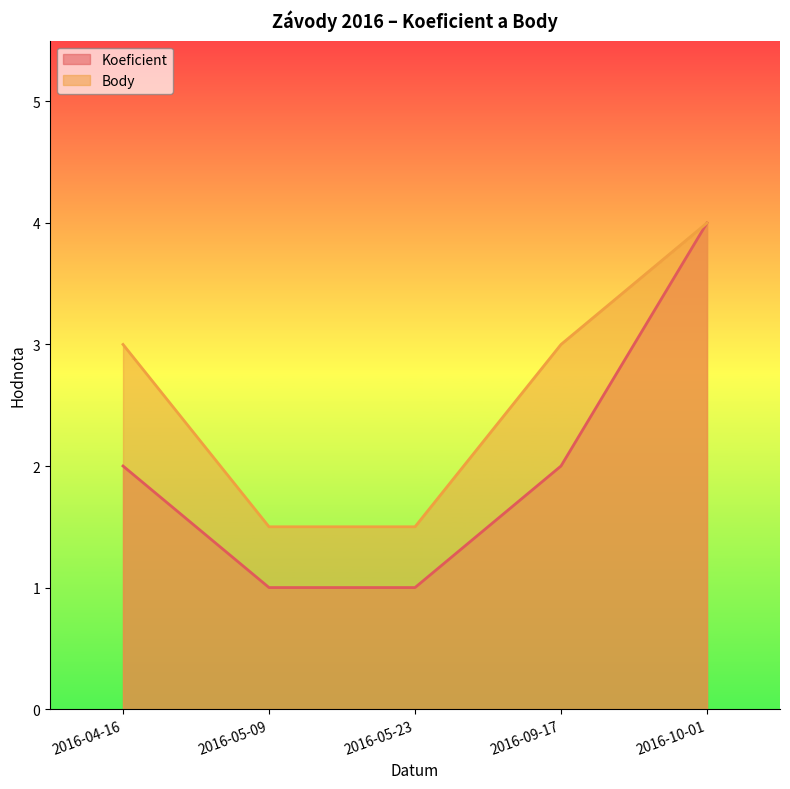

Is it true that Koeficient equals 1.0 at 2016-05-23?

True